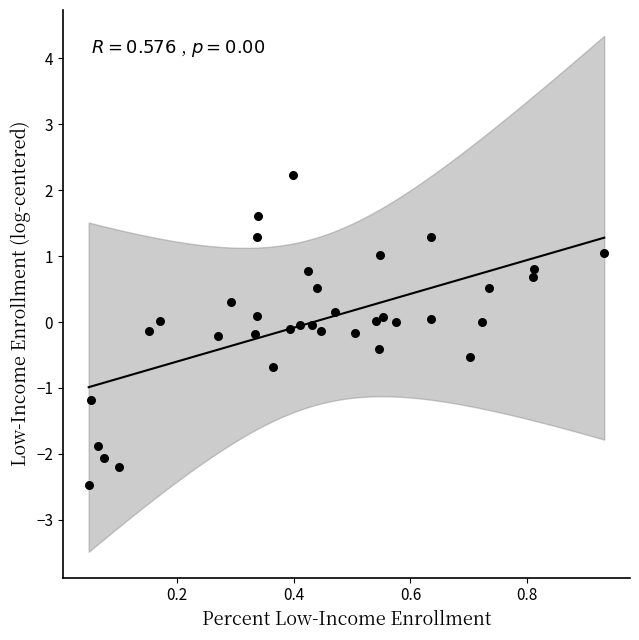

What is the range of Y values (max minus min)?

4.7